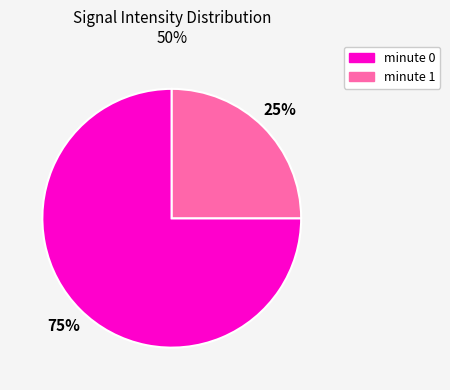

Does any single category account for the majority?

Yes